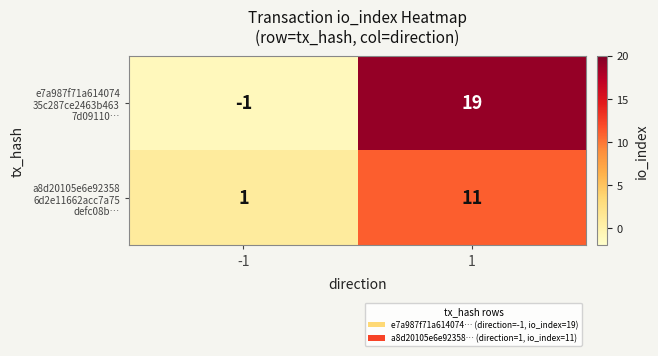

How many categories are shown in the chart?

2